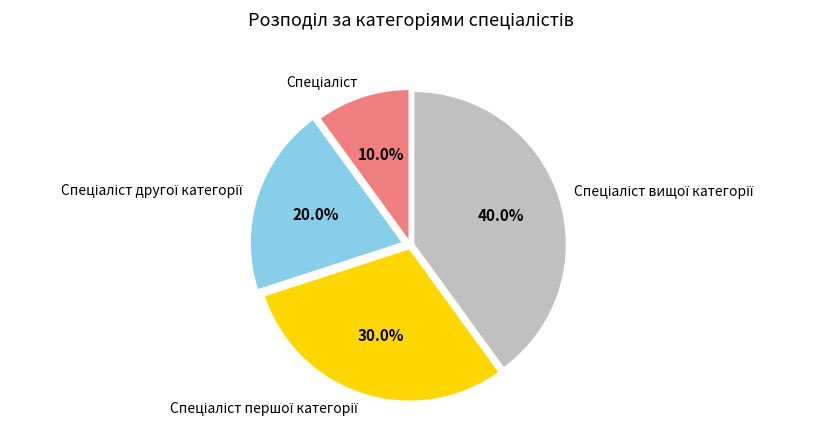

What is the total percentage of Спеціаліст першої категорії and Спеціаліст вищої категорії?

70.0%